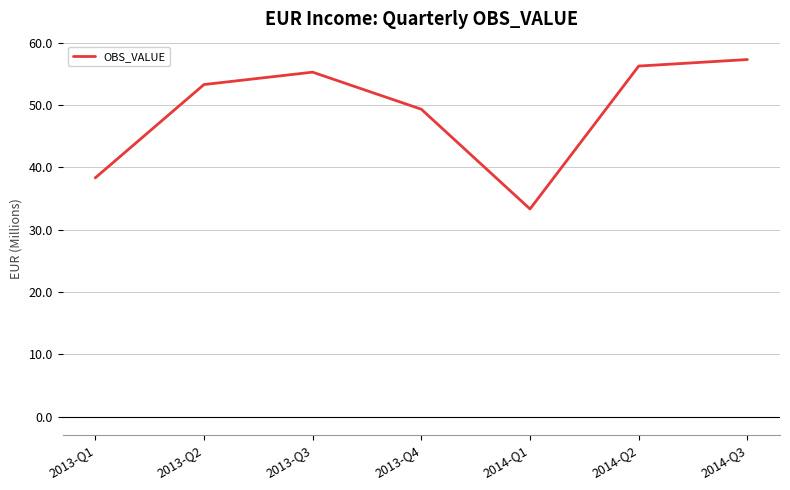

Is it true that the value at 2013-Q1 is 38.3?

True